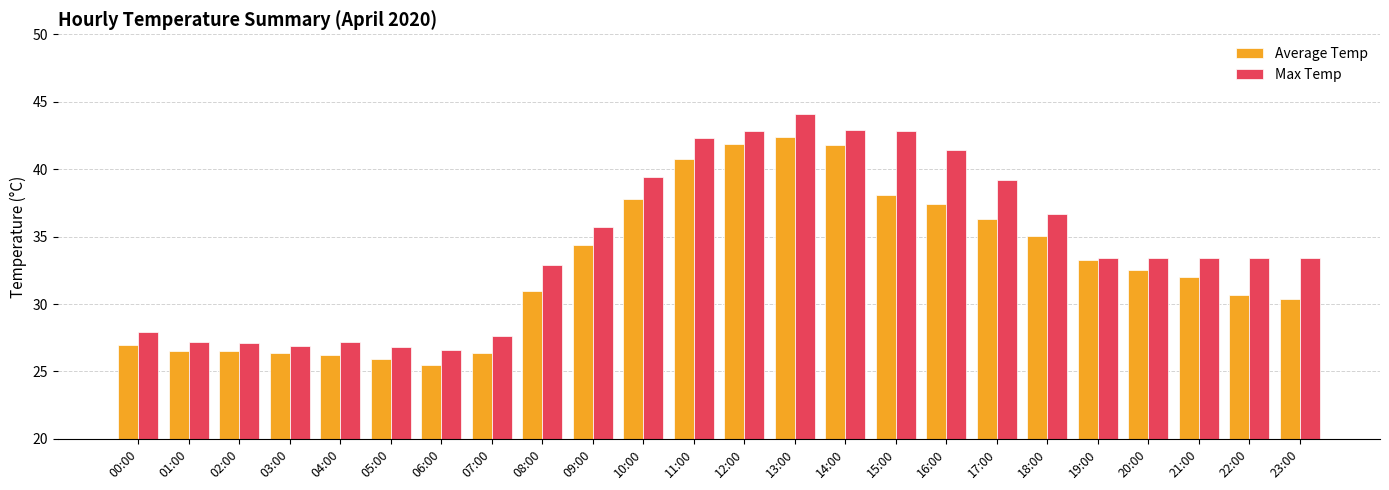

What is the difference between the highest and lowest values at 14:00?

1.1